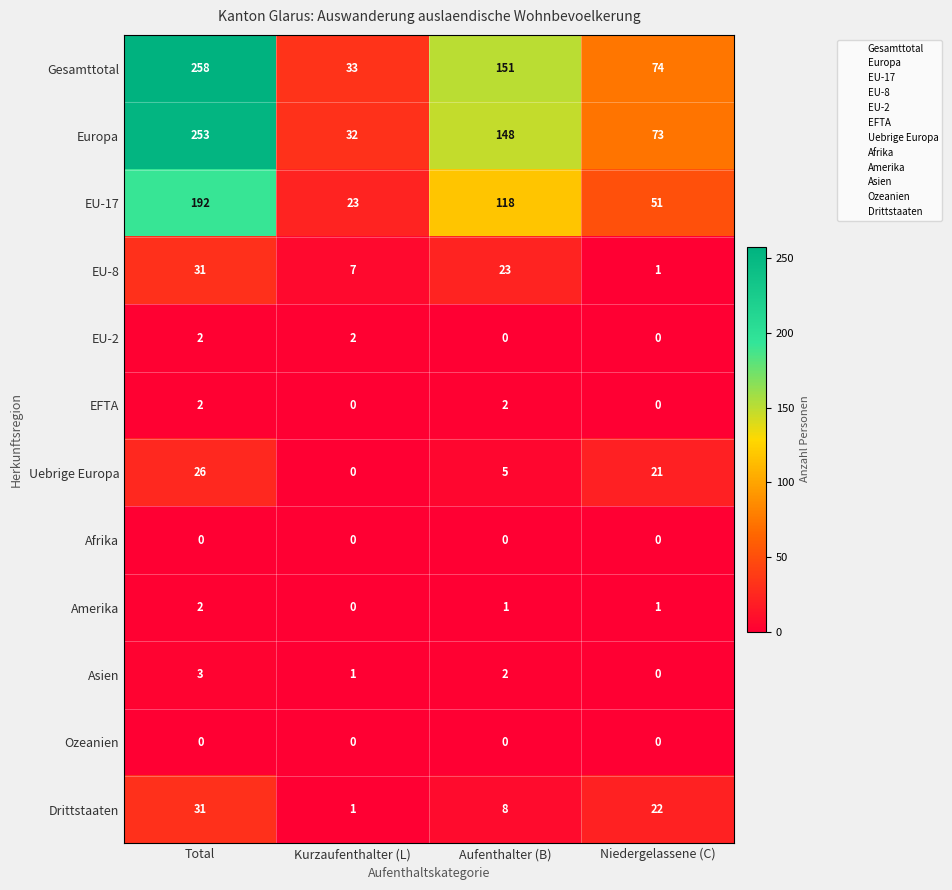

Which series has the widest spread of values?

Gesamttotal